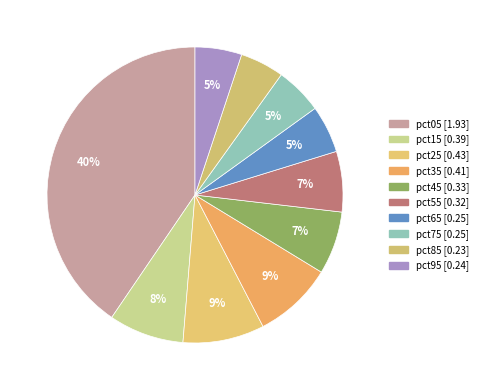

Which slice is the largest?

pct05